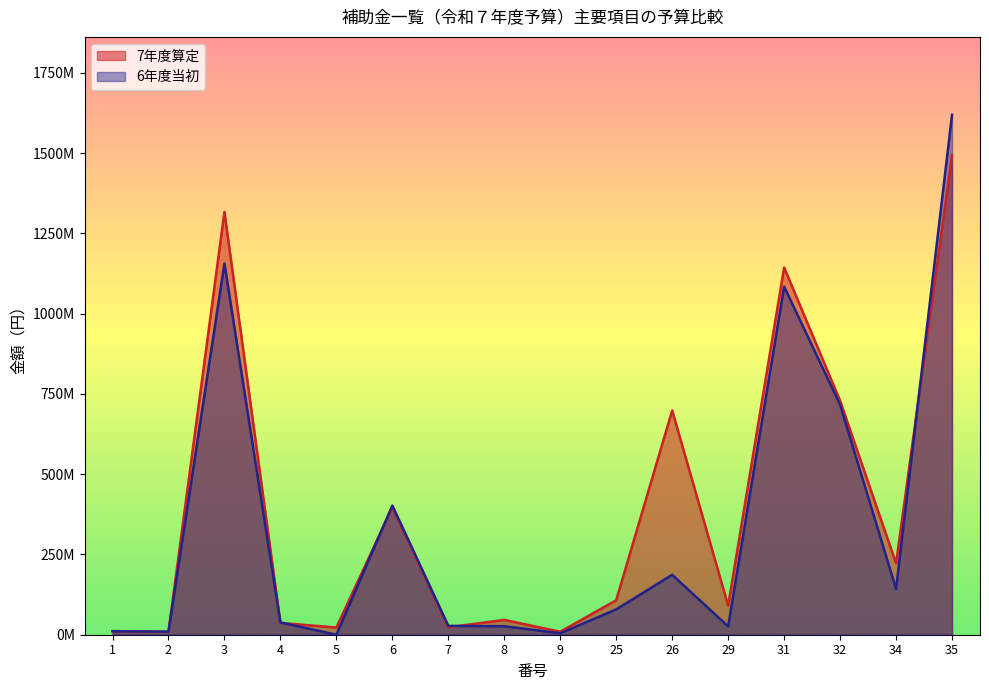

Between 3 and 32, which series saw the biggest shift?

7年度算定